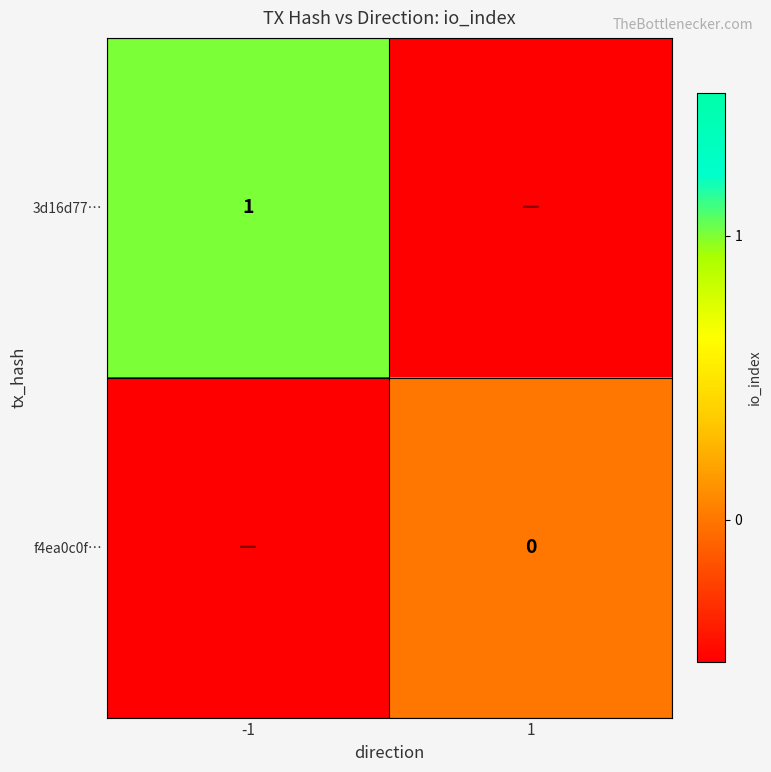

Is it true that 3d16d77… equals 0.4 at -1?

False